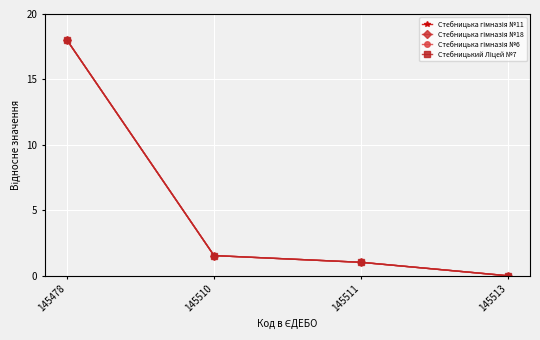

The Стебницька гімназія №11 series shows -9.6 at 145513. True or false?

False